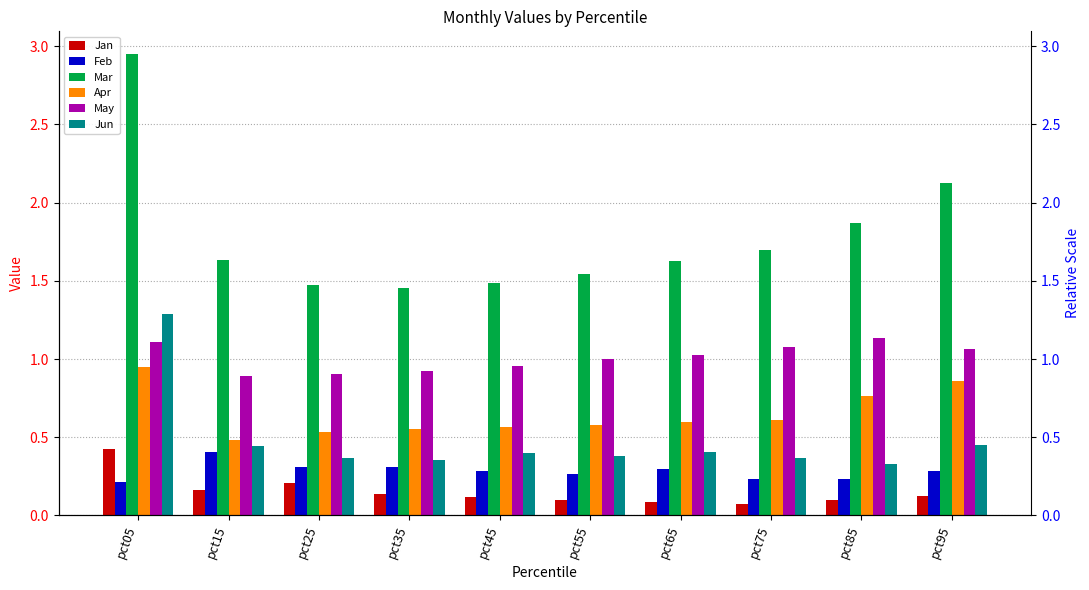

At which category does the chart reach its peak across all series?

pct05